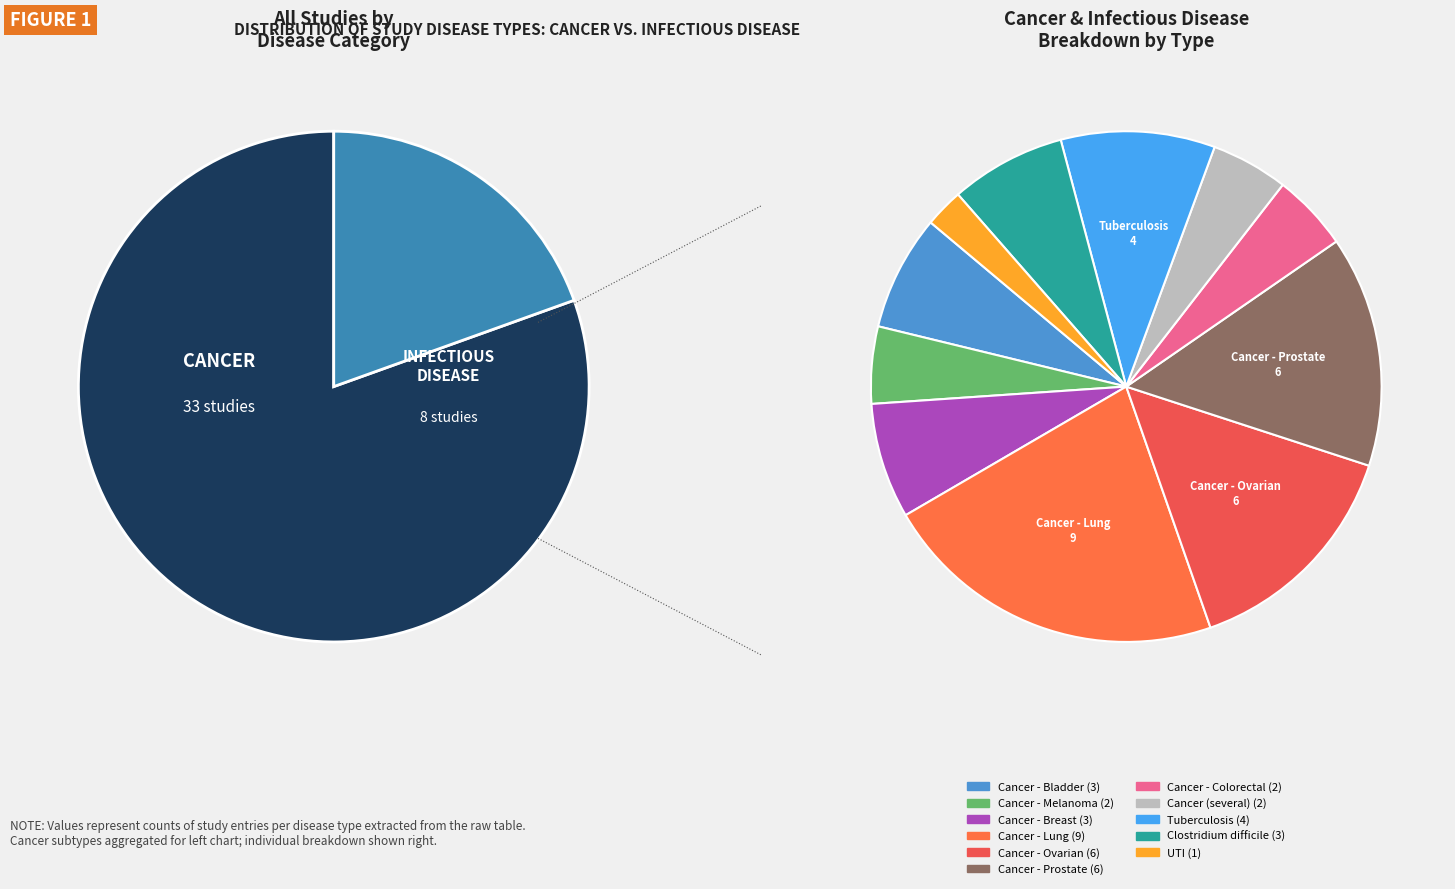

Between Cancer - Colorectal and Tuberculosis, which is larger?

Tuberculosis